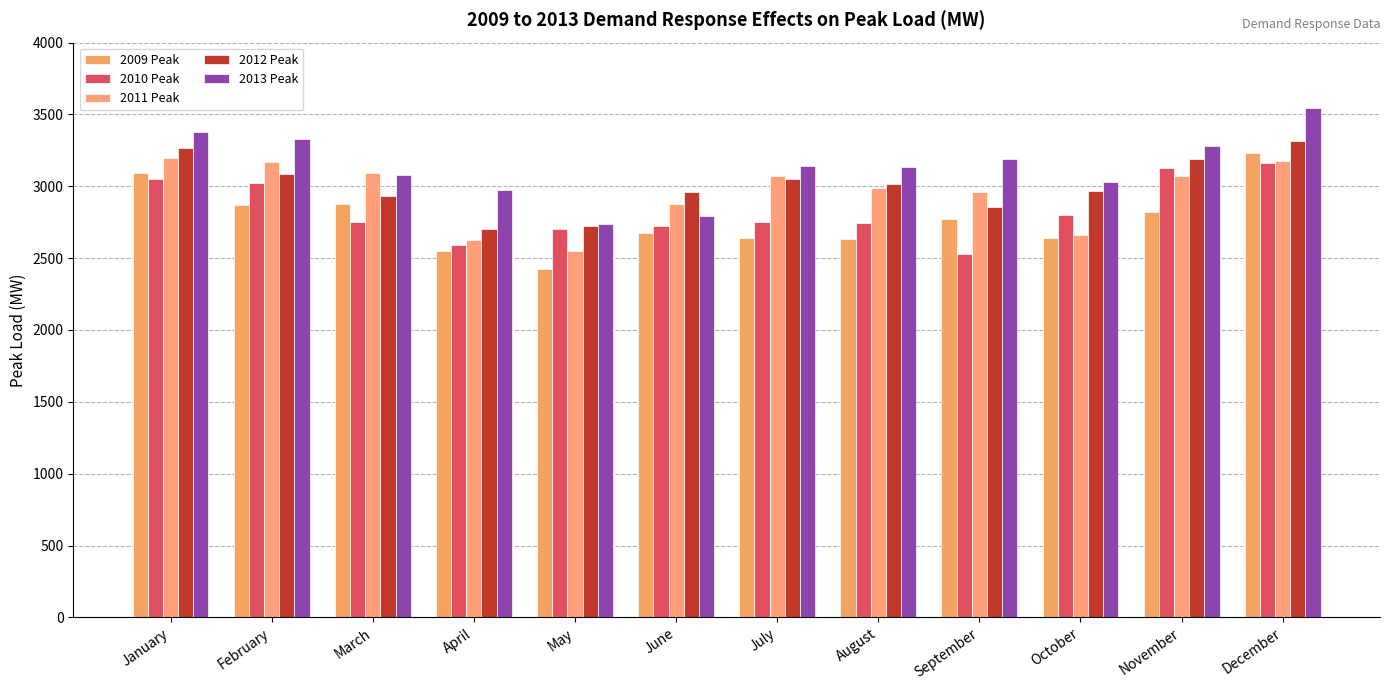

What is the total value across all series at August?

14512